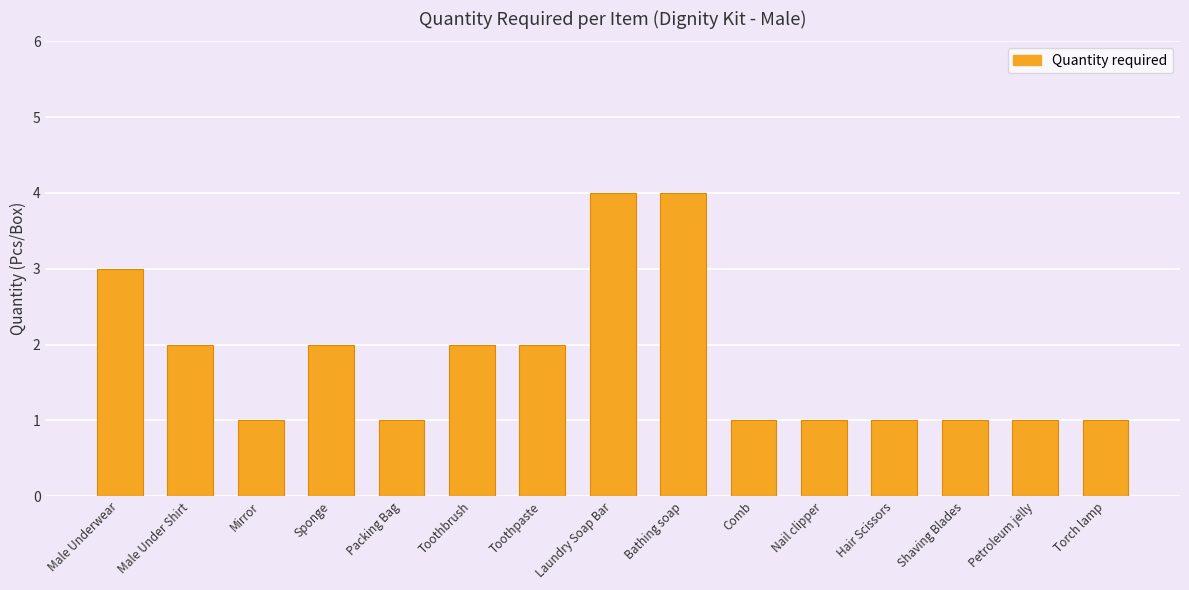

What is the greatest value displayed?

4